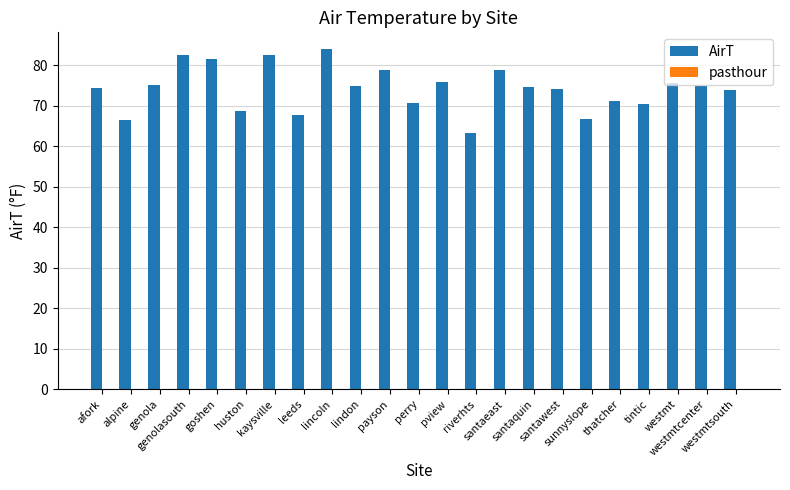

What is the label of the 1st bar from the right?

westmtsouth